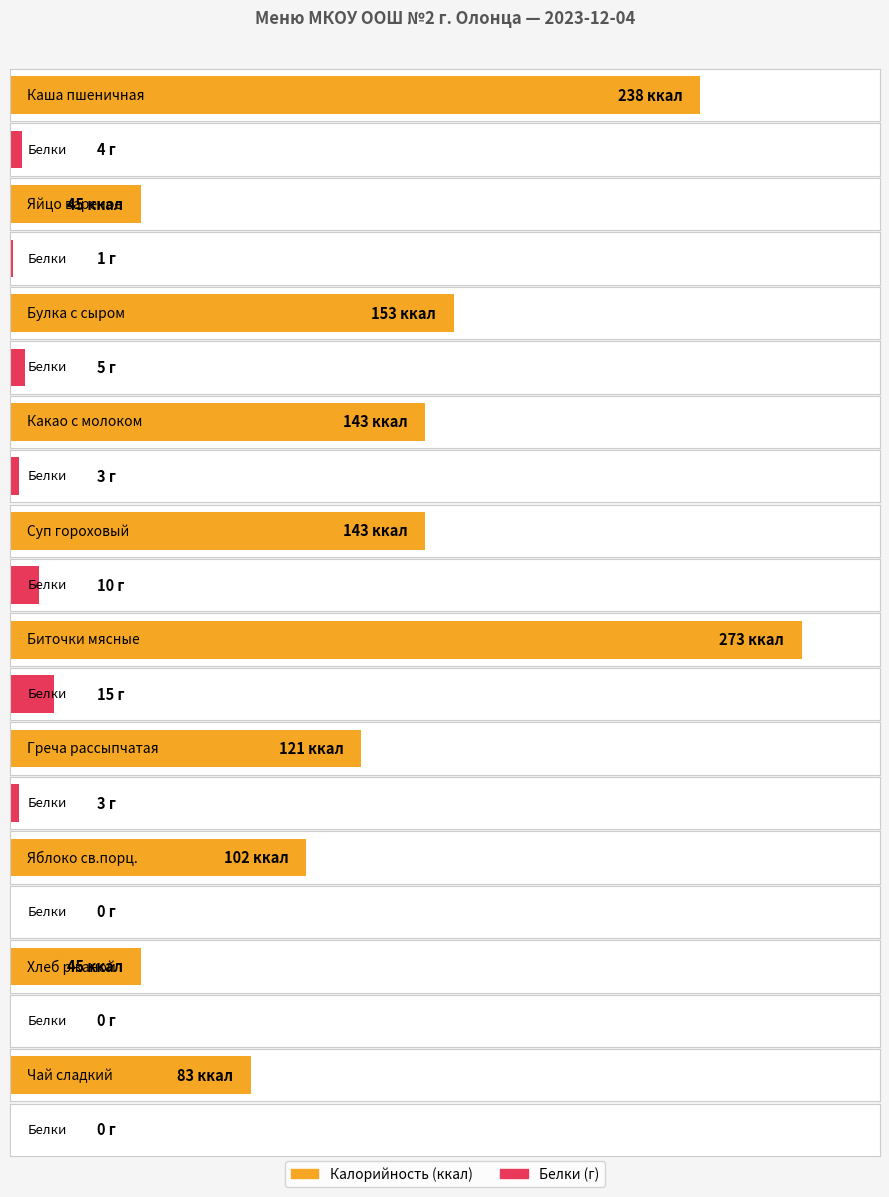

True or false: Калорийность has a value of 62 at Хлеб ржаной.

False